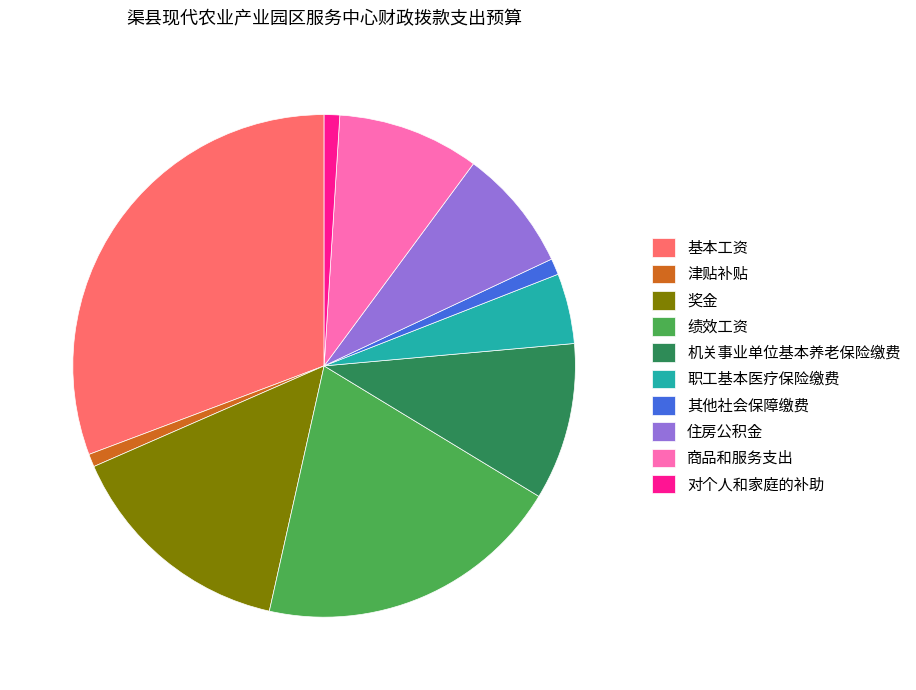

Is the sum of 津贴补贴 and 奖金 greater than half?

No